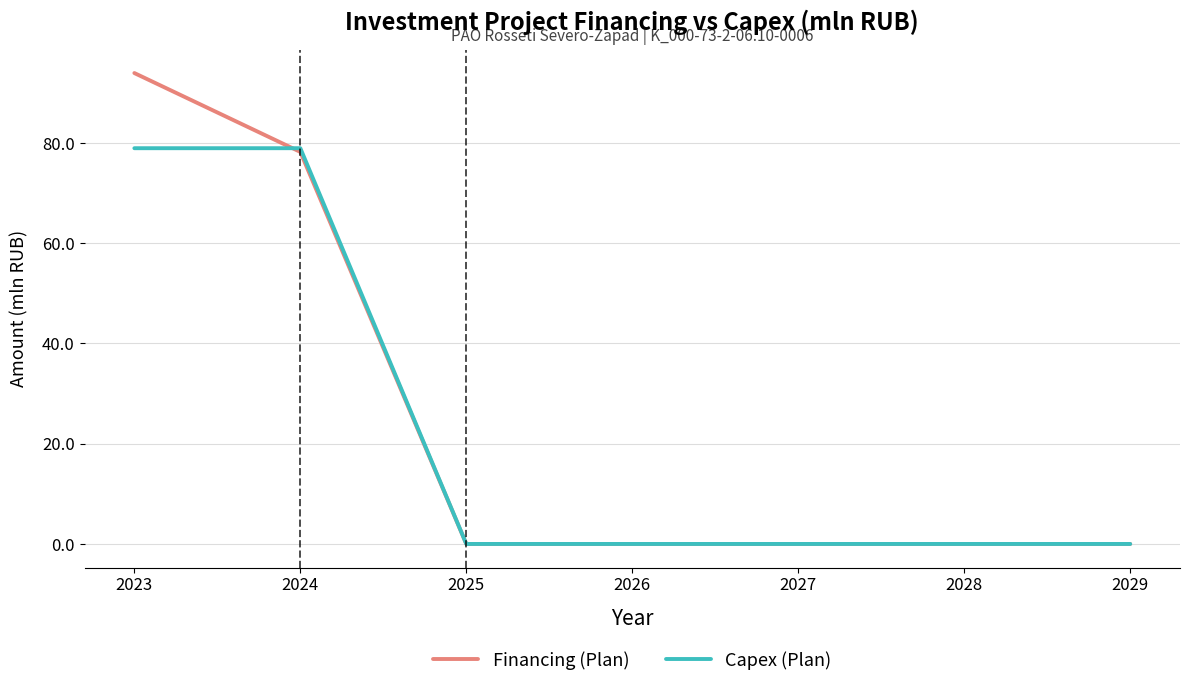

What is the total value across all series at 2023?

172.9